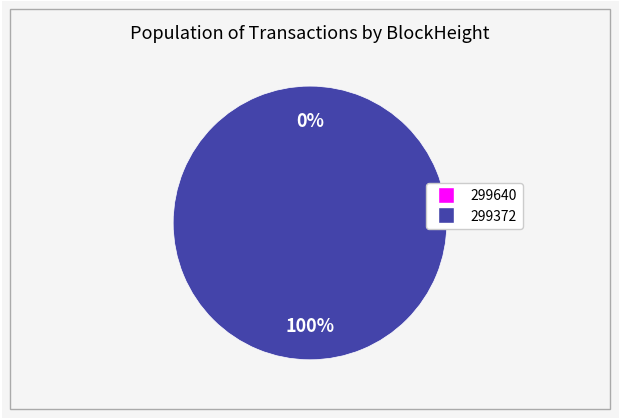

What percentage is the 299372 slice, to the nearest percent?

100%